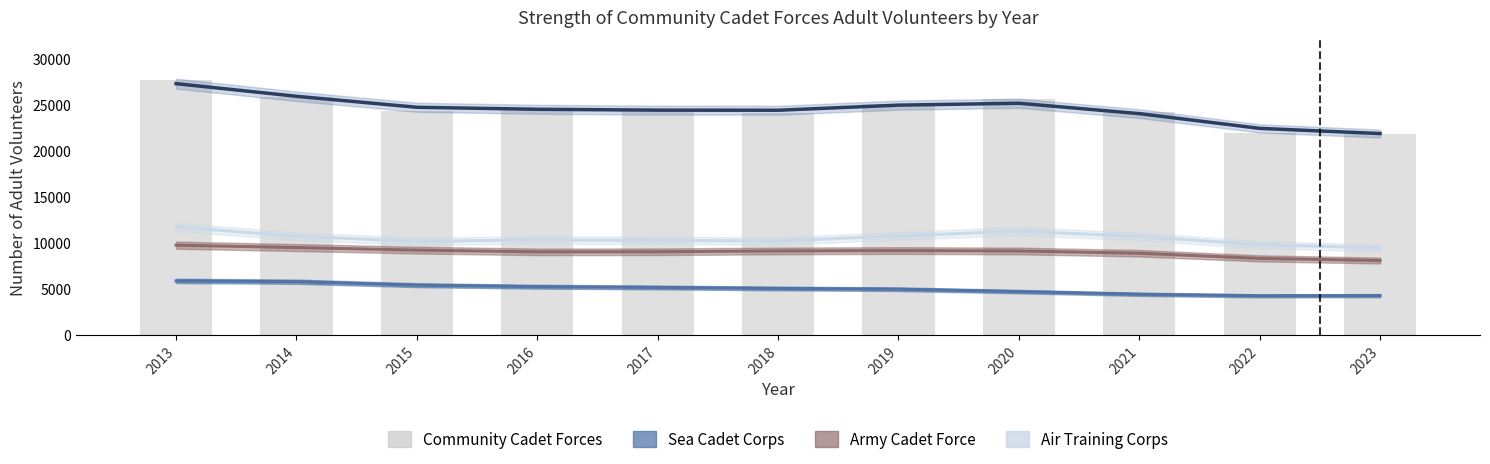

Where is Trend (All) nearest to the value 24546?

2016